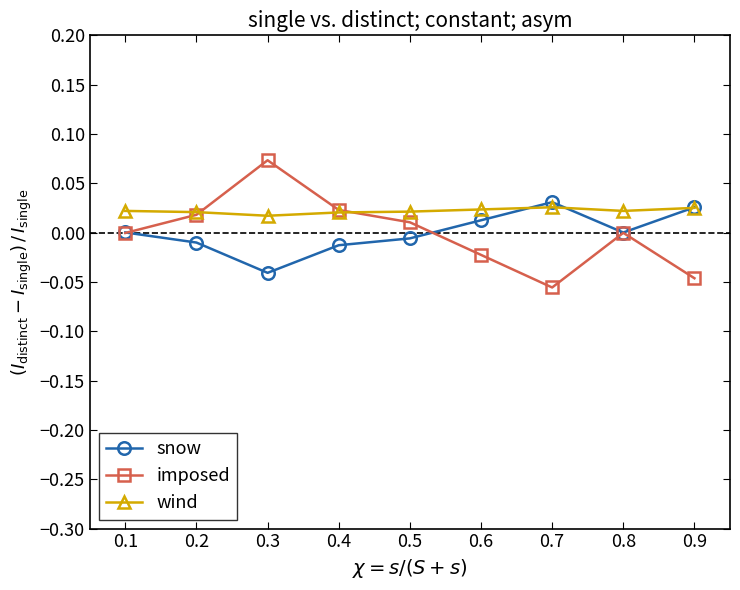

At which category does snow reach its first local valley?

0.3